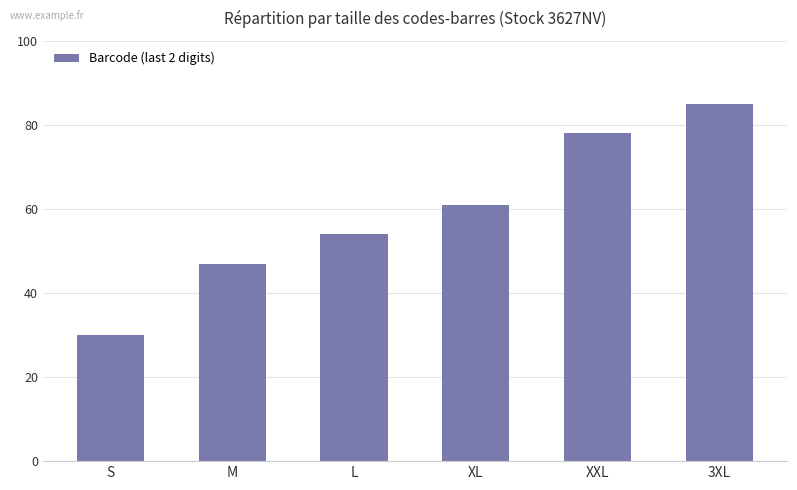

What is the label of the 4th bar from the left?

XL